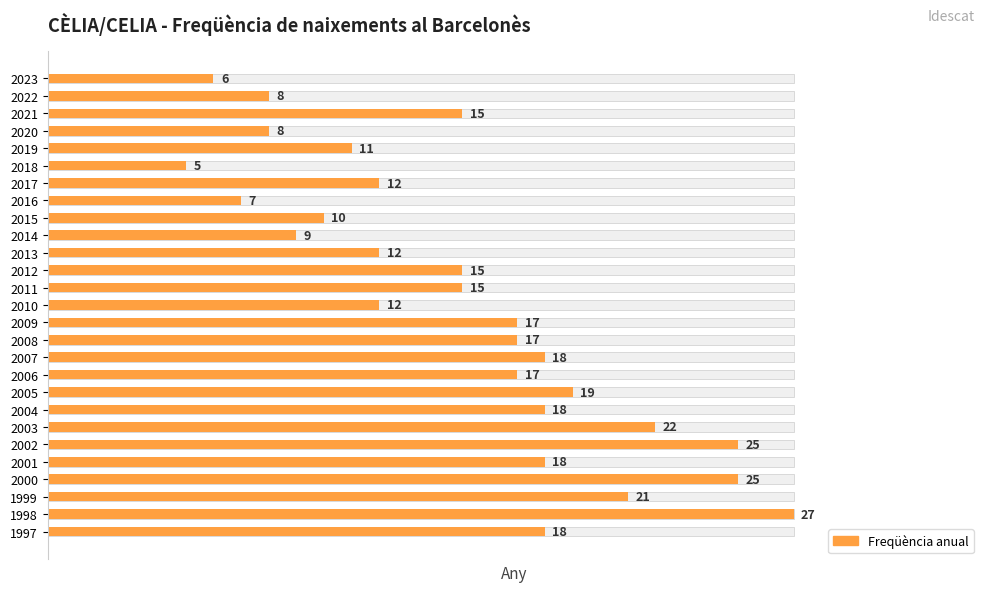

The value at 2013 is 0.3. True or false?

False